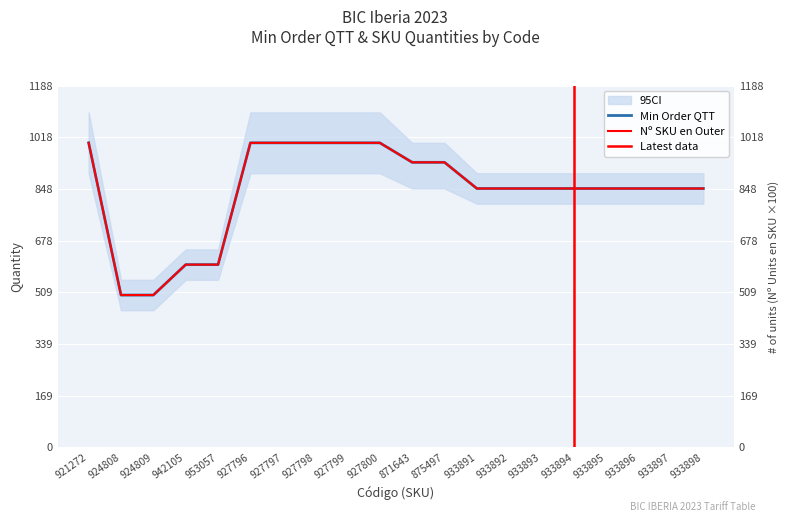

Reading right to left, extract all data points from this chart.

Min Order QTT: 933898=850	933897=850	933896=850	933895=850	933894=850	933893=850	933892=850	933891=850	875497=936	871643=936	927800=1000	927799=1000	927798=1000	927797=1000	927796=1000	953057=600	942105=600	924809=500	924808=500	921272=1000
Nº SKU en Outer: 933898=850	933897=850	933896=850	933895=850	933894=850	933893=850	933892=850	933891=850	875497=936	871643=936	927800=1000	927799=1000	927798=1000	927797=1000	927796=1000	953057=600	942105=600	924809=500	924808=500	921272=1000